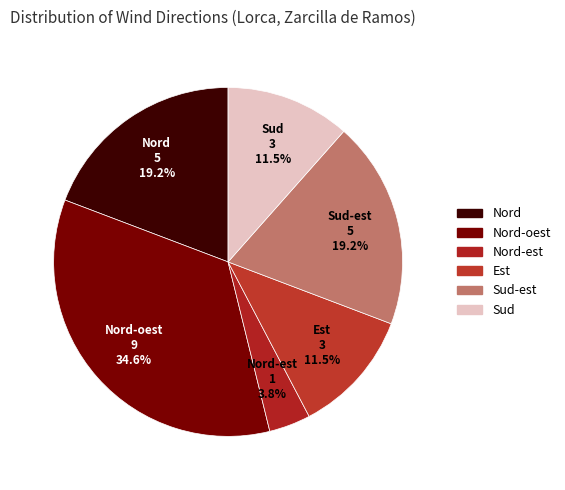

How many slices are in this pie chart?

6